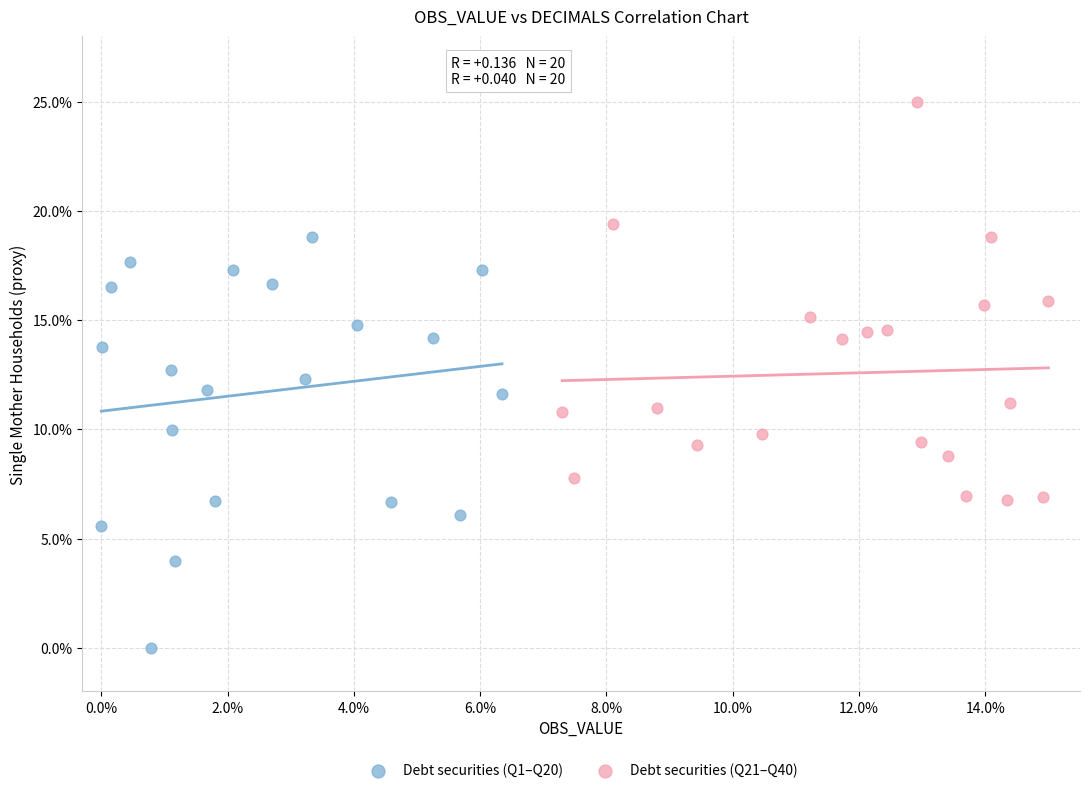

Which series contains the lowest Y value?

Debt securities (Q1–Q20)